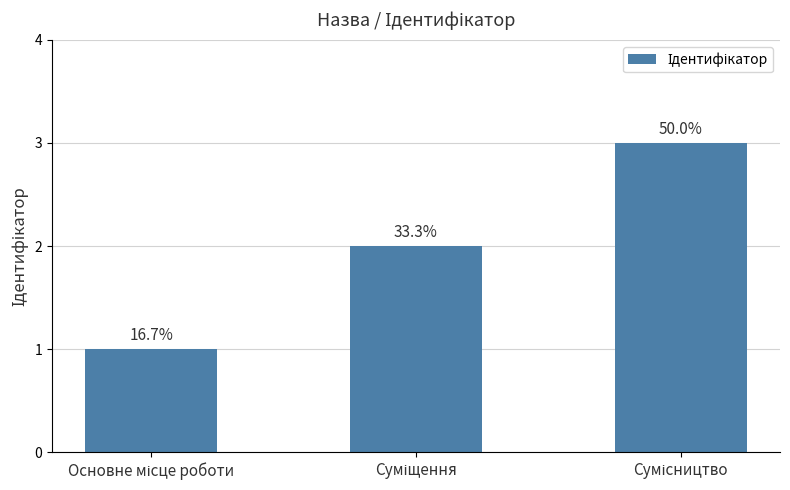

Rank the categories by value from highest to lowest.

Сумісництво, Суміщення, Основне місце роботи